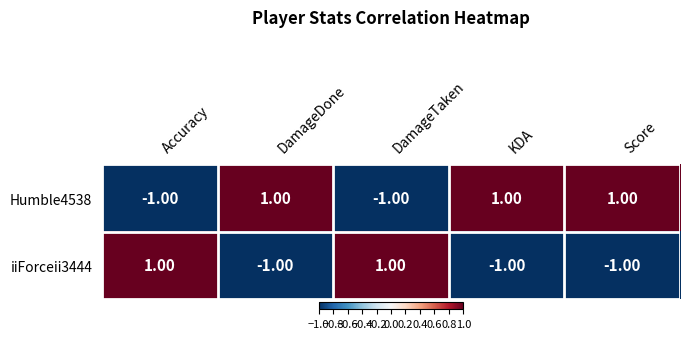

Which series has the largest total across all categories?

Humble4538